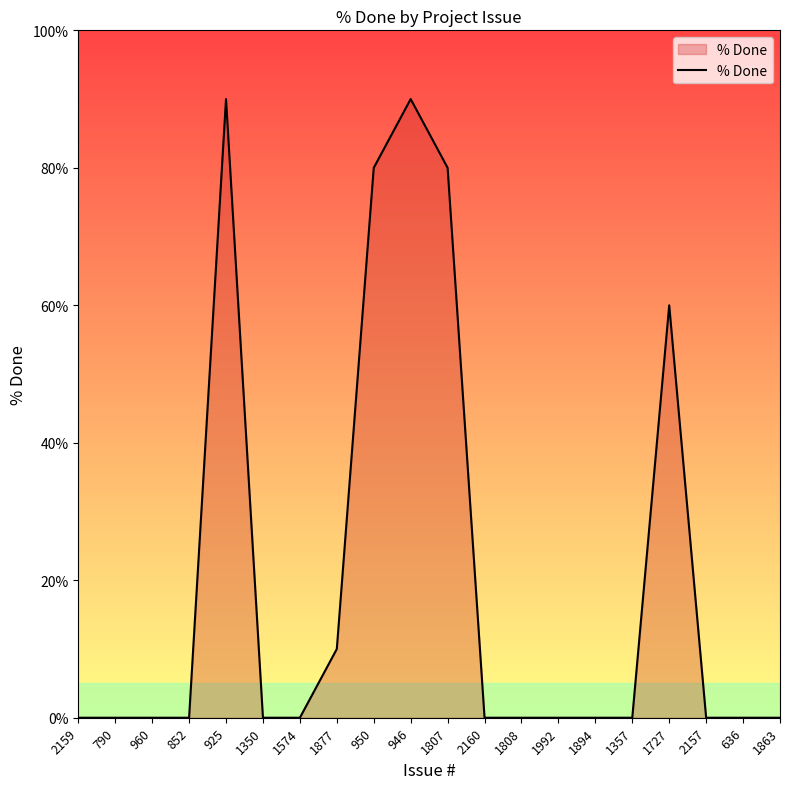

What is the difference between the maximum and minimum values?

90